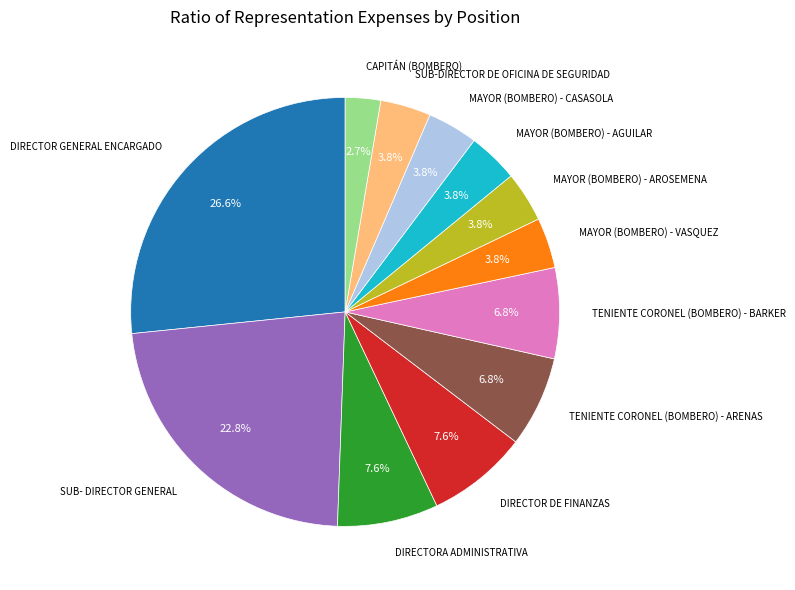

Does any single category account for the majority?

No